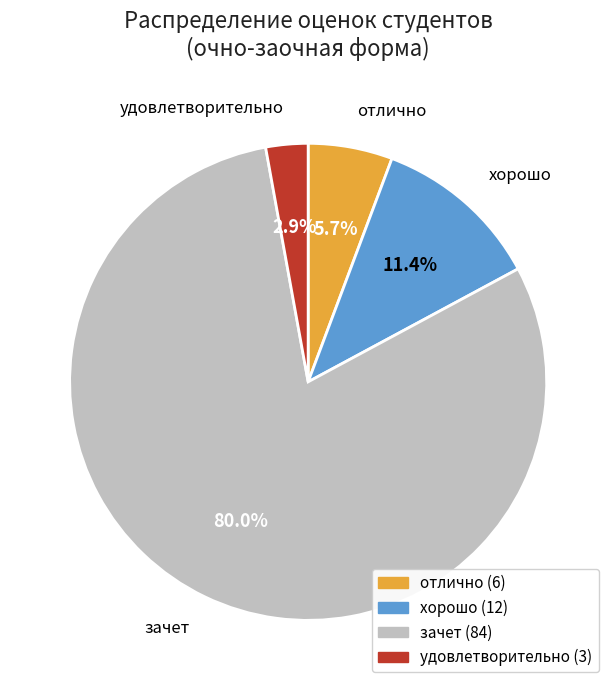

Is there a majority slice in this chart?

Yes